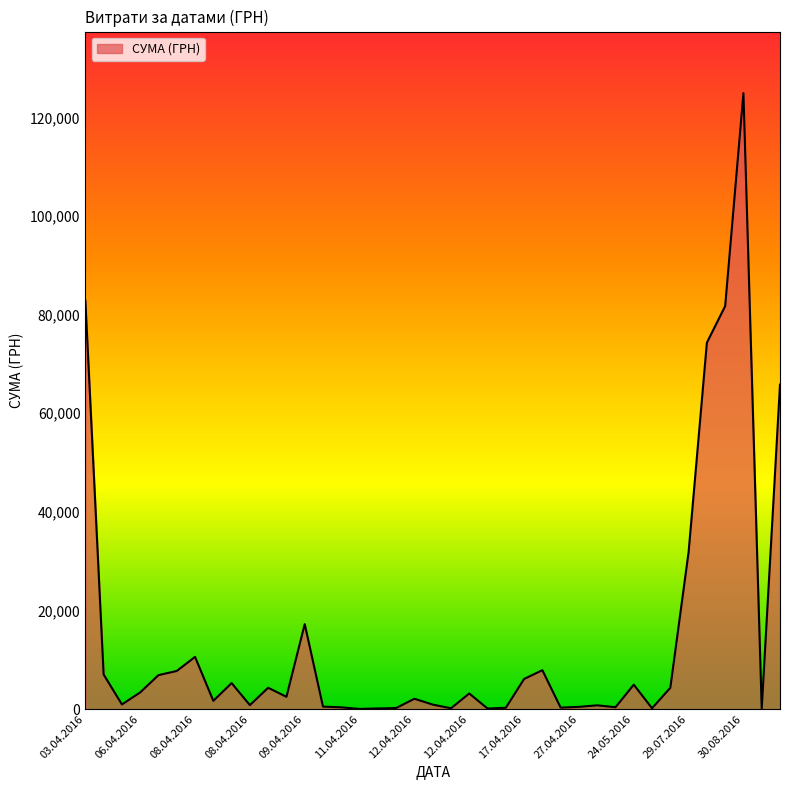

What is the maximum value shown in the chart?

124904.8